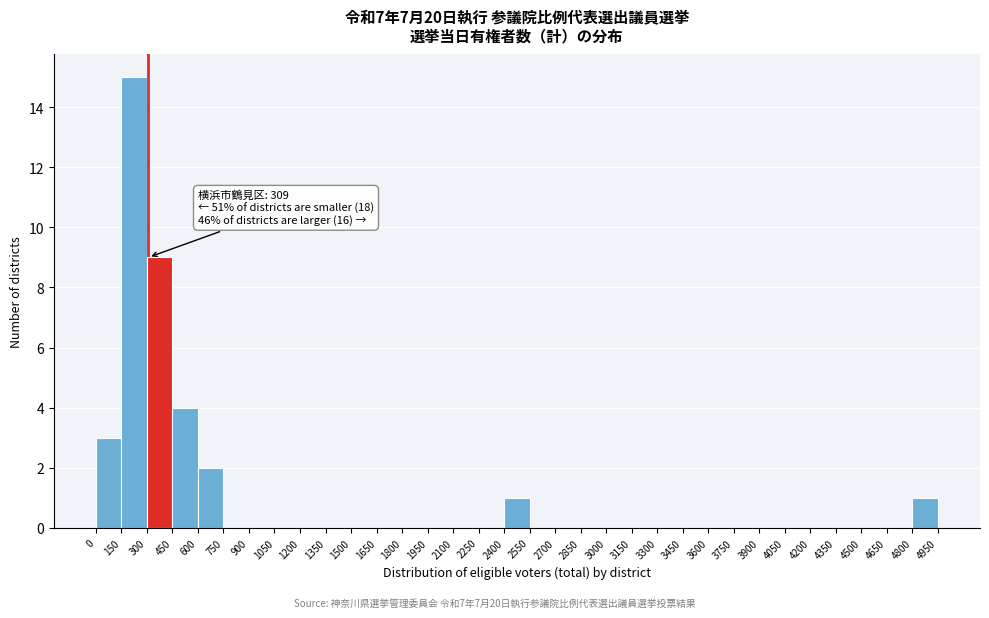

Over which range of the x-axis is the bar tallest?

150 to 300